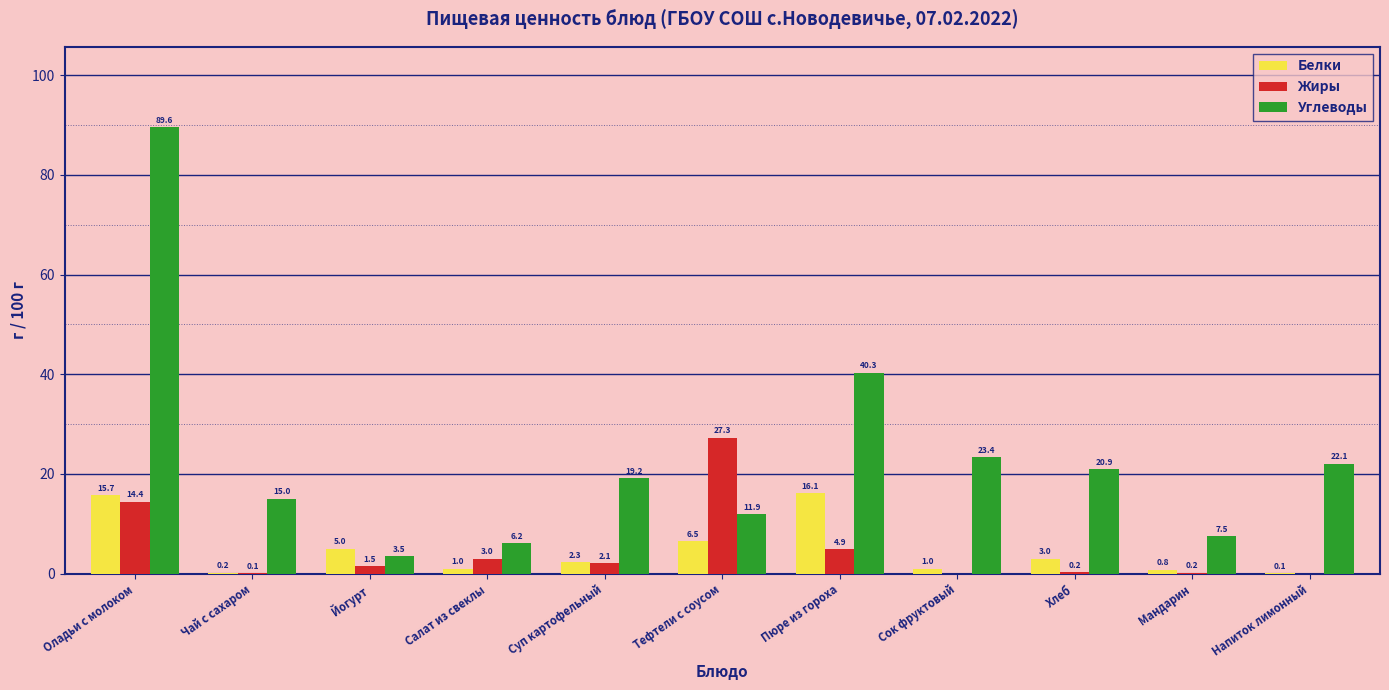

The Жиры series shows 0.0 at Сок фруктовый. True or false?

True